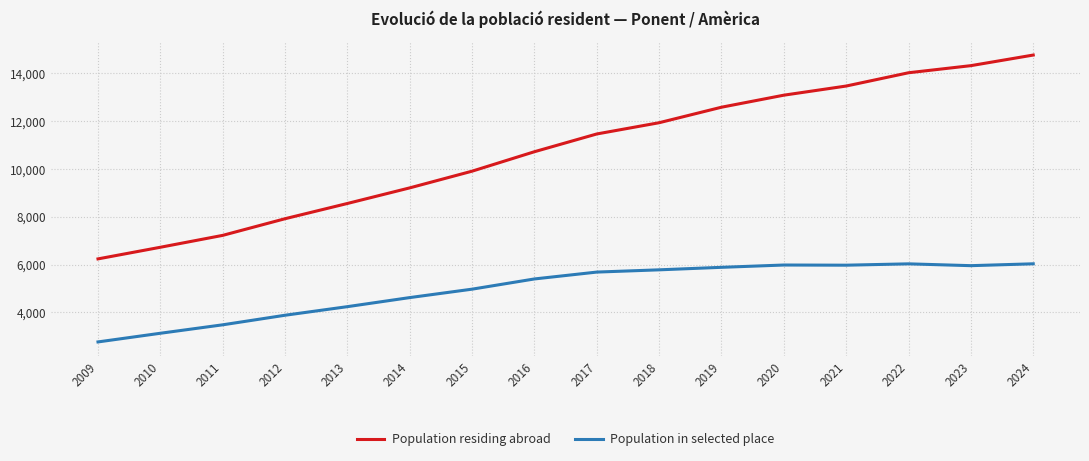

The Population residing abroad series shows 9203 at 2014. True or false?

True